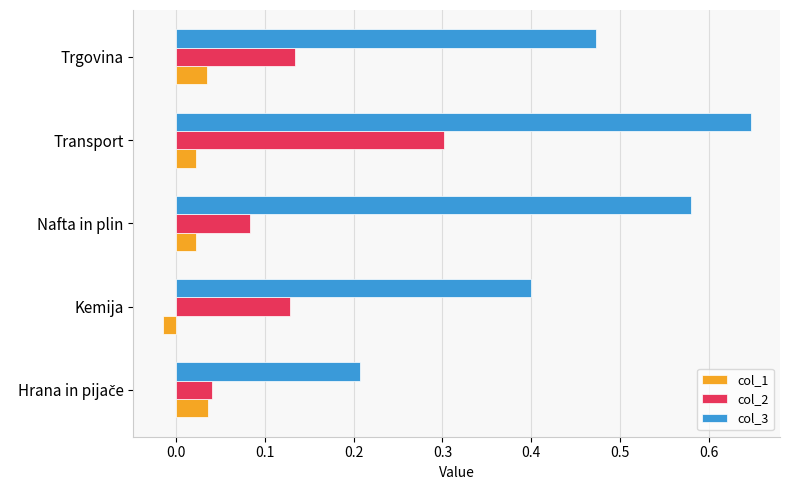

What is the difference between the maximum and minimum values in the col_3 series?

0.4